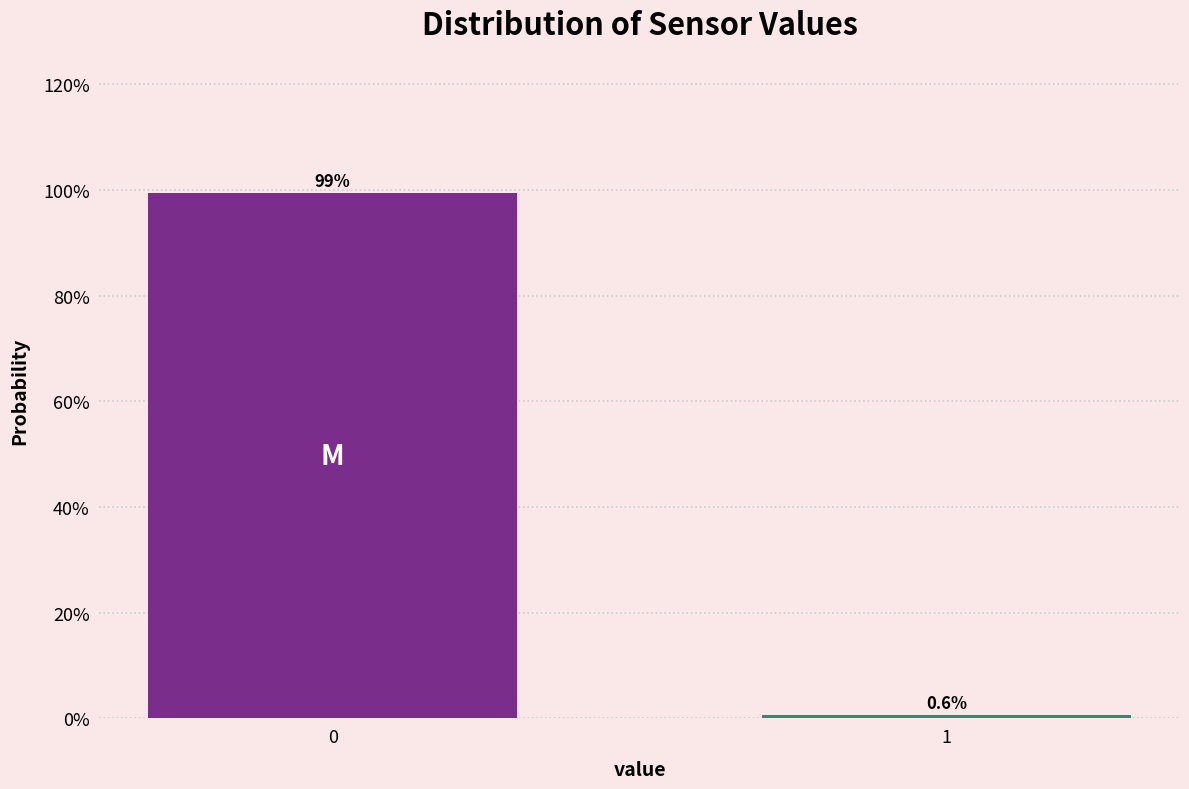

Reading right to left, transcribe all the data shown in this chart.

0.6	99.4